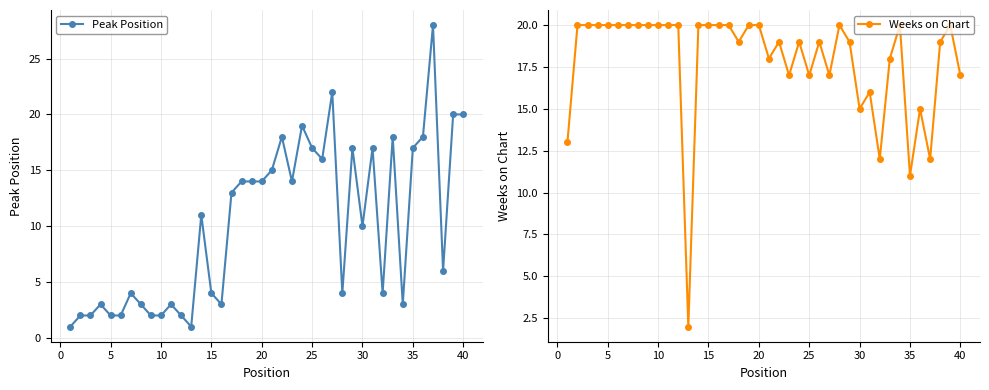

Is it true that Weeks on Chart equals 20 at 10?

True